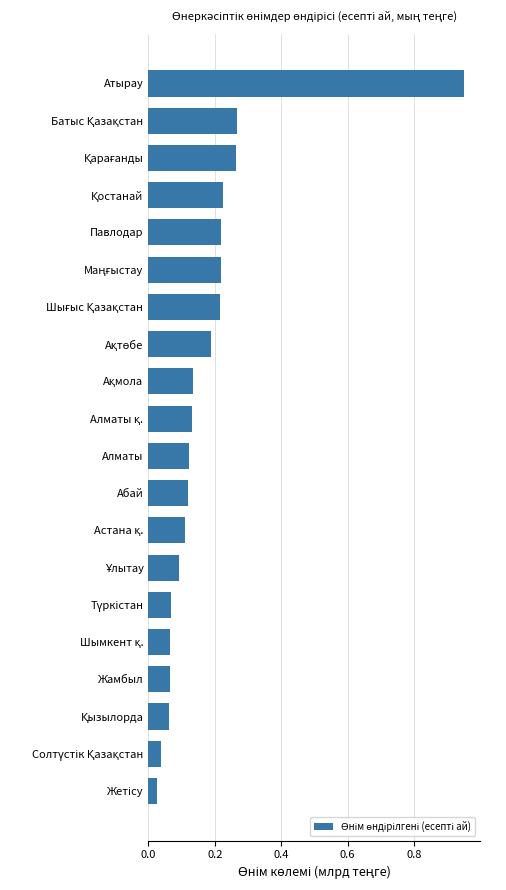

What position from the bottom is Жамбыл?

4